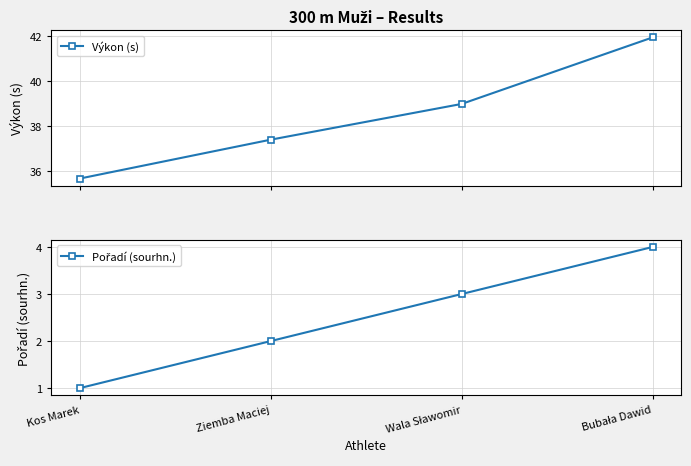

What is the sum of all Pořadí (sourhn.) values?

10.0